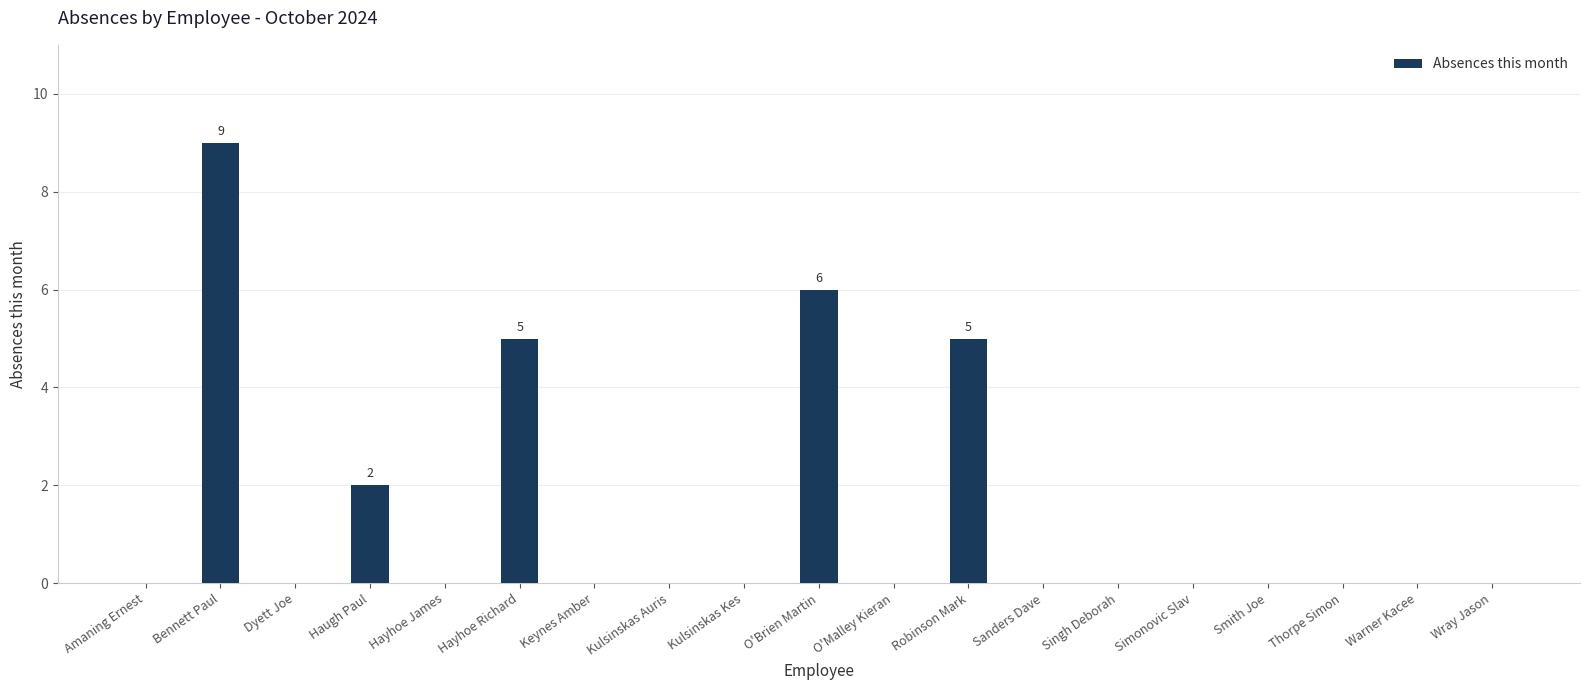

Are the bars horizontal?

No